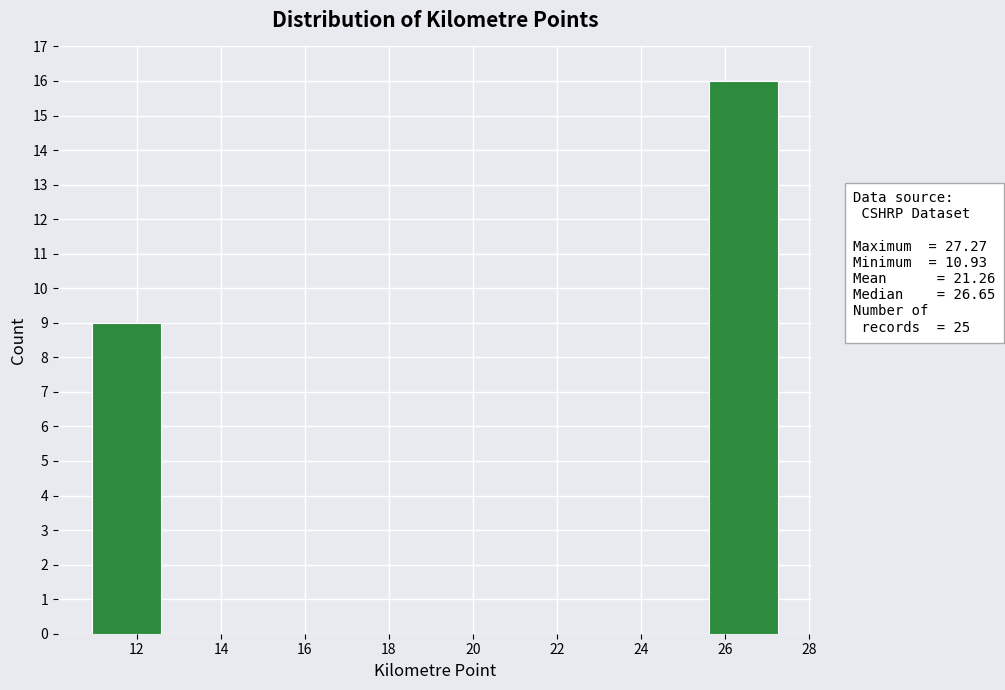

Reading left to right, transcribe this chart: for each bar, give the range it covers on the x-axis and its height. Neither the bar edges nor the heights are printed on the chart, so give them approximately, as read against the axes.

11.0 to 12.6: 9
12.6 to 14.2: 0
14.2 to 15.8: 0
15.8 to 17.4: 0
17.4 to 19.2: 0
19.2 to 20.8: 0
20.8 to 22.4: 0
22.4 to 24.0: 0
24.0 to 25.6: 0
25.6 to 27.2: 16